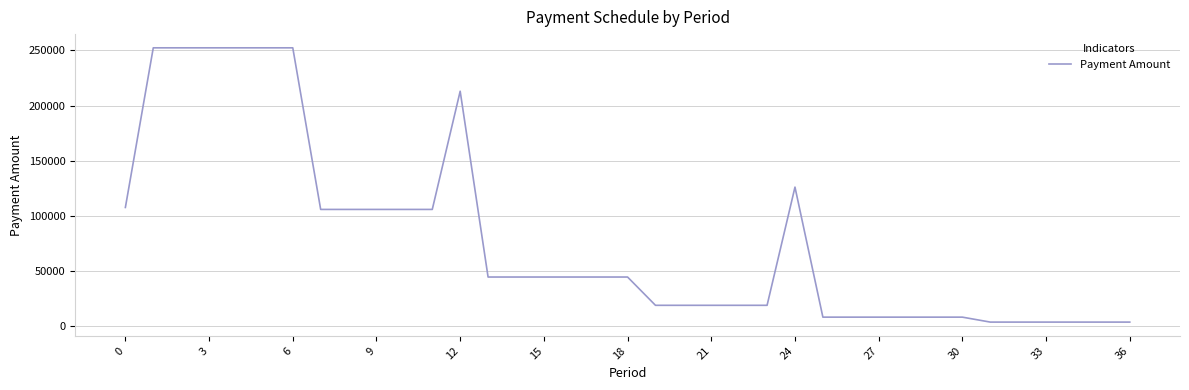

What is the greatest value displayed?

252411.1